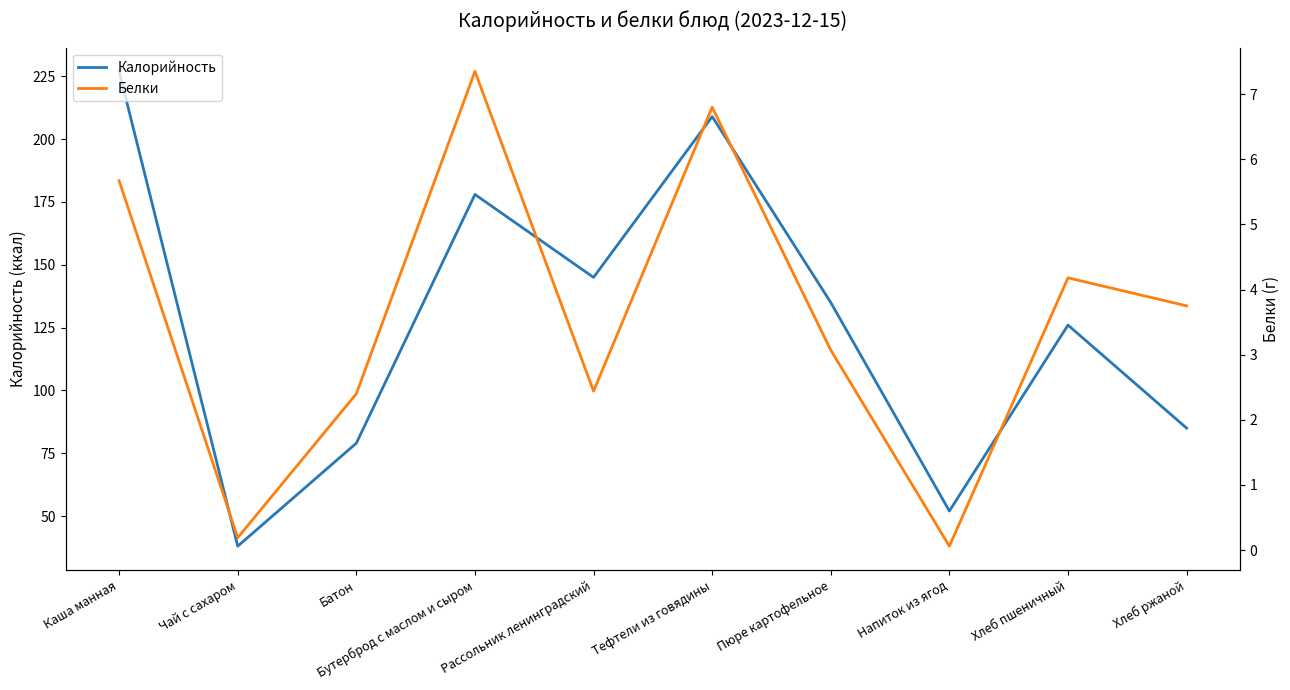

True or false: Калорийность has a value of 115.6 at Батон.

False